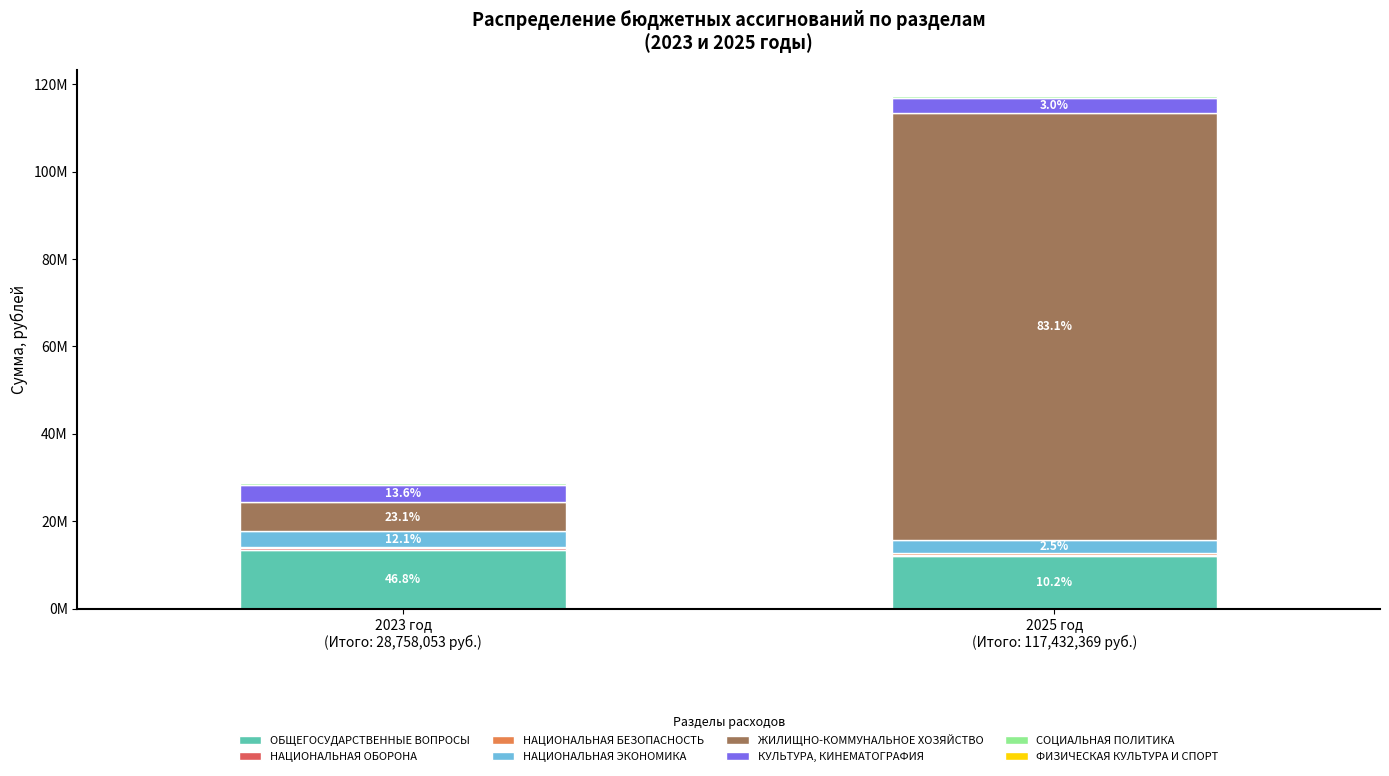

Does the chart contain stacked bars?

Yes